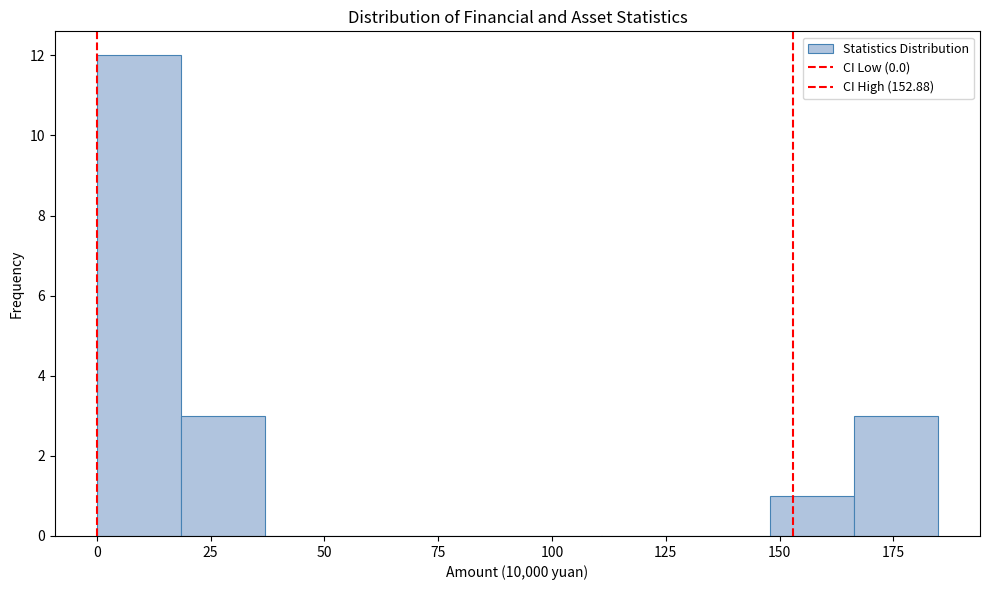

Read against the x-axis, roughly where is the centre of the tallest bar?

10